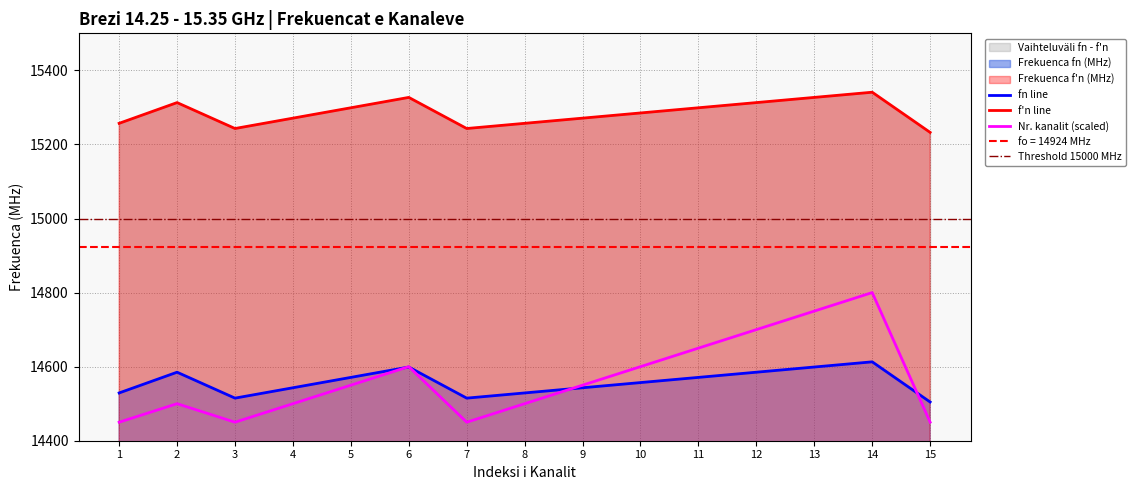

How many Frekuenca f'n (MHz) values are between 15257 and 15313?

9